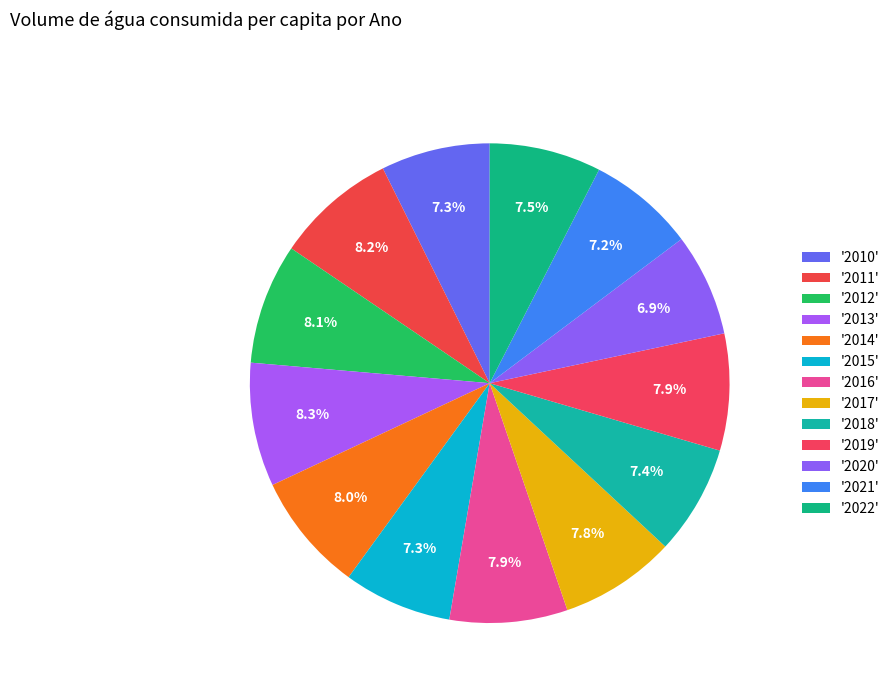

Count the number of slices in the pie.

13